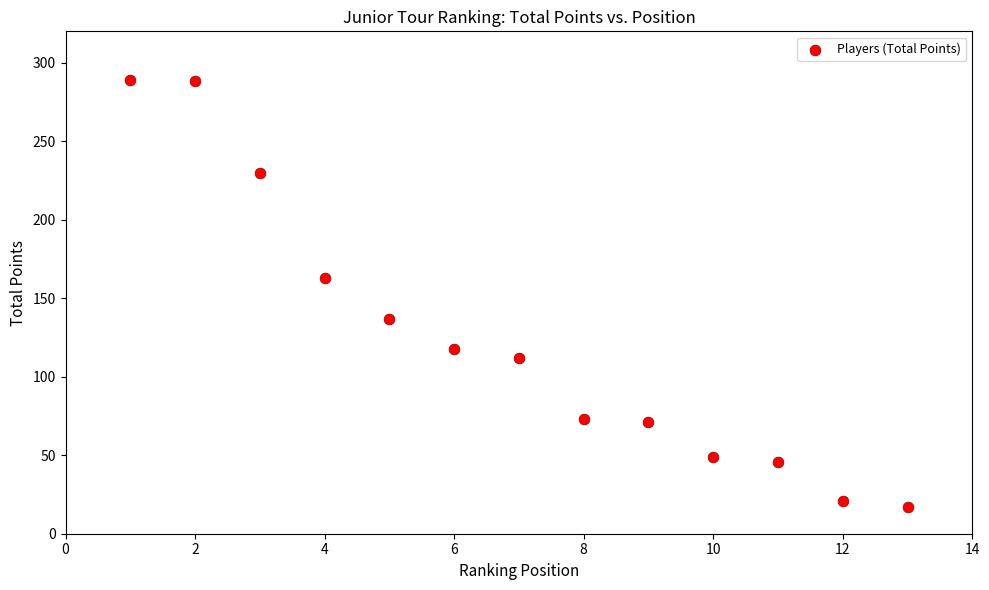

What is the range of X values (max minus min)?

12.0